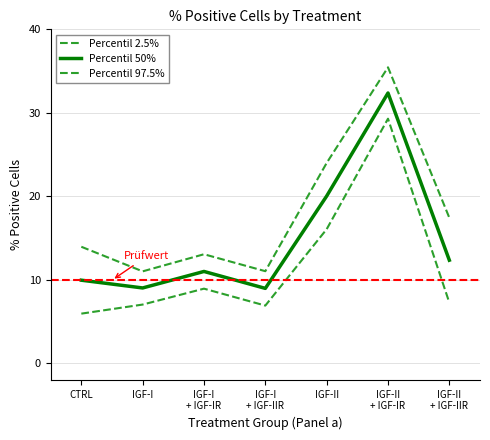

Is this an area chart (filled region under the line)?

No